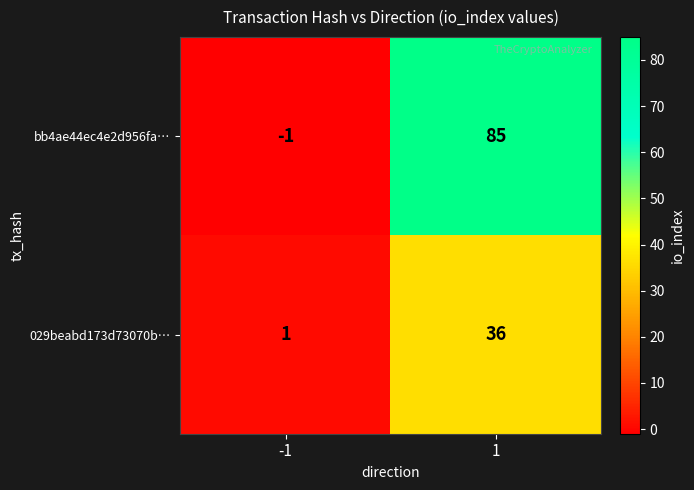

Reading left to right, extract all data points from this chart.

bb4ae44ec4e2d956fa…: -1	85
029beabd173d73070b…: 1	36